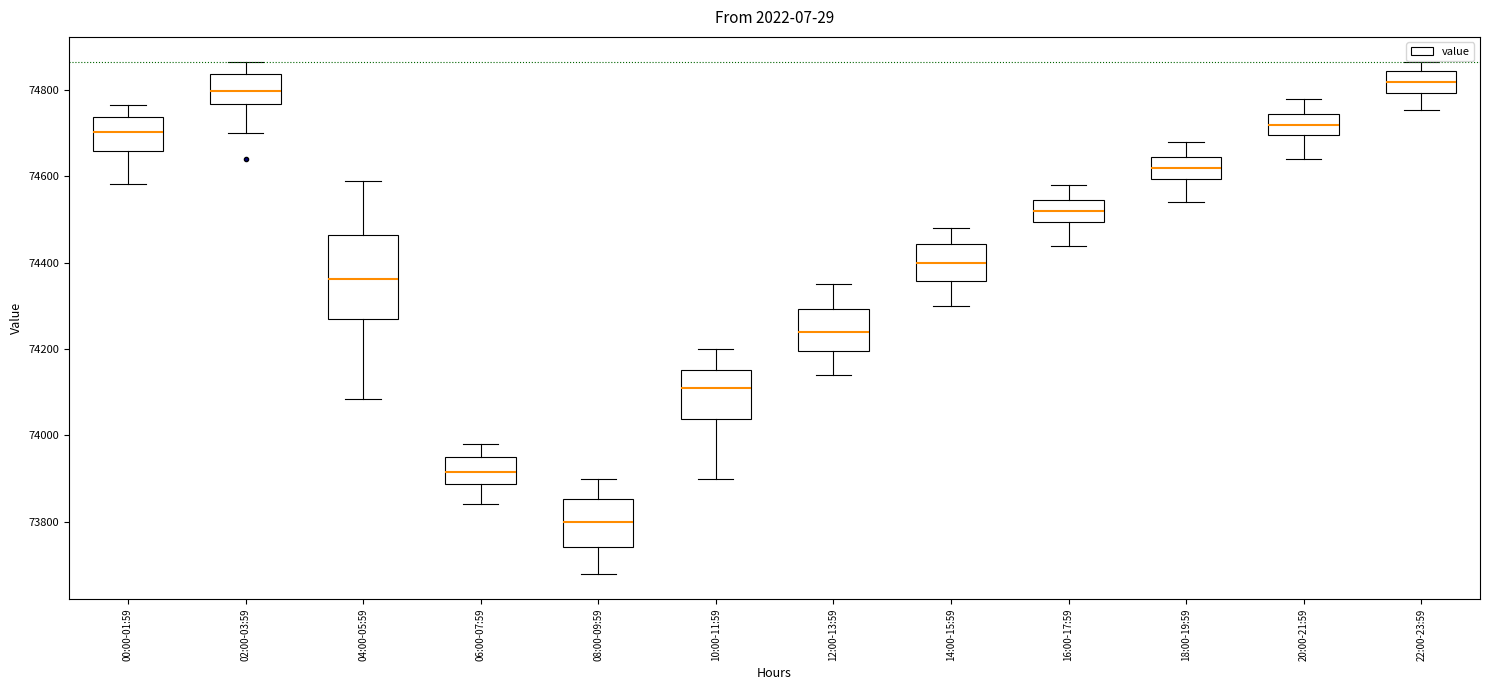

Which box is the tallest, from its lower edge to its upper edge?

04:00-05:59